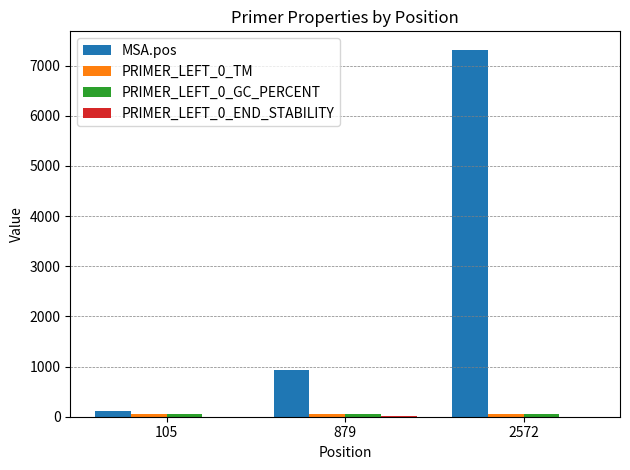

Which series has the largest total across all categories?

MSA.pos